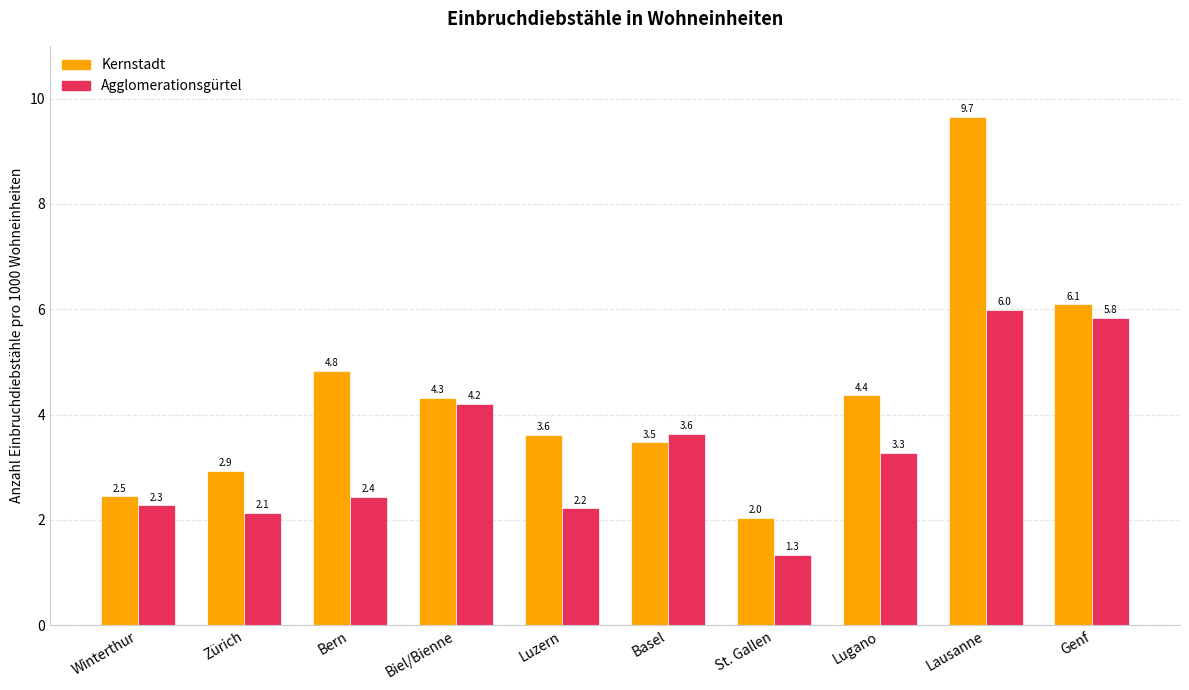

Rank the series at Zürich from lowest to highest value.

Agglomerationsgürtel, Kernstadt